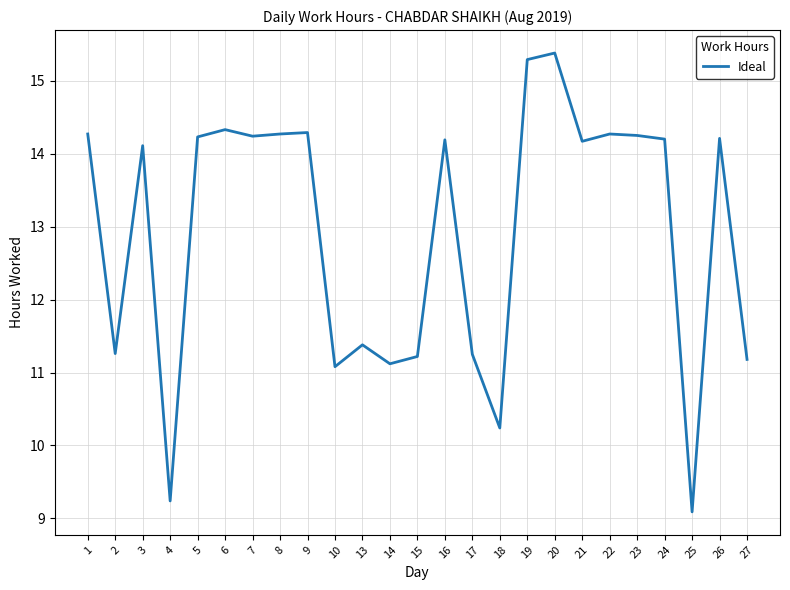

How many values are below 14?

10